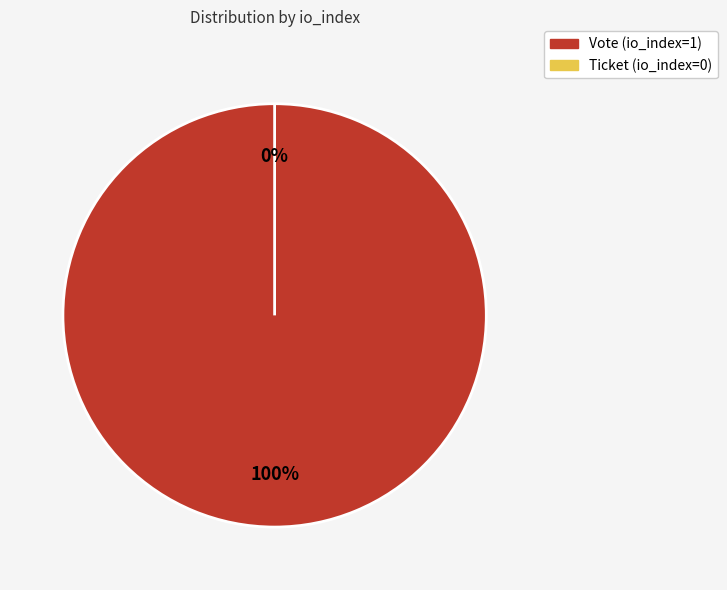

Is there any slice that represents more than half of the pie?

Yes